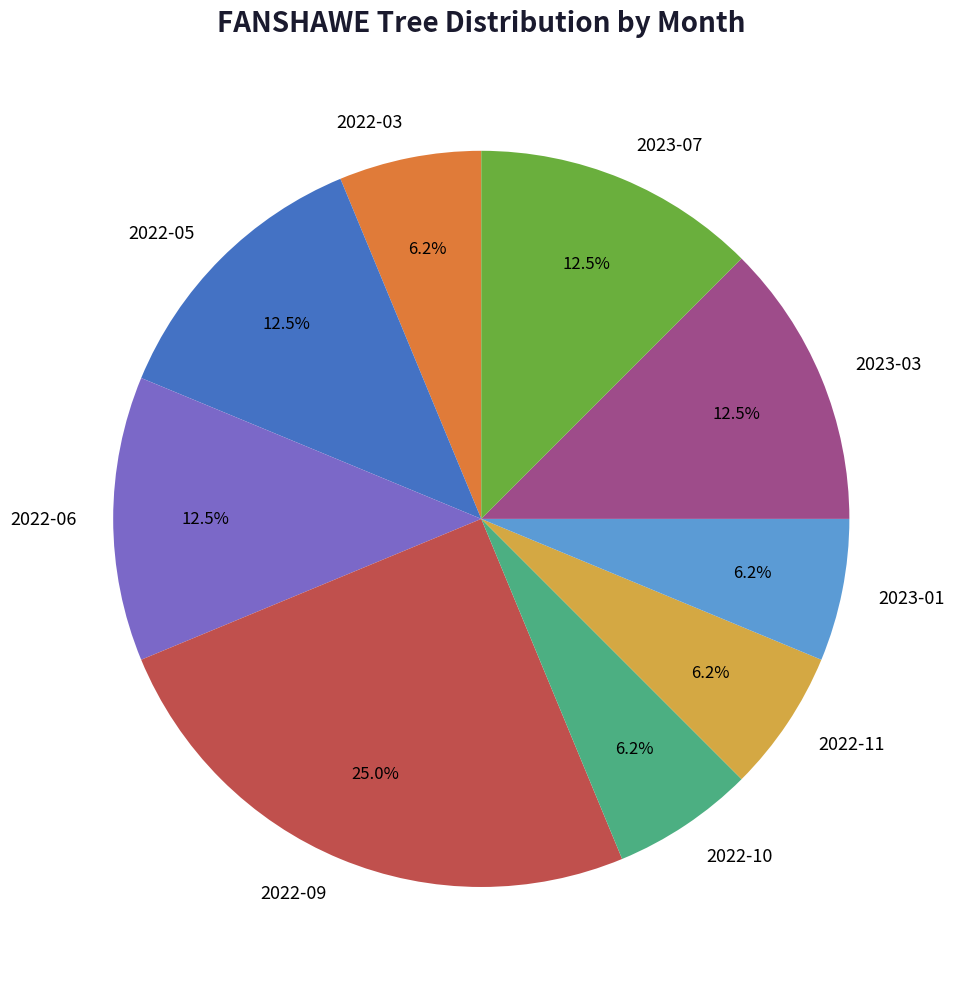

Which slice is the largest?

2022-09